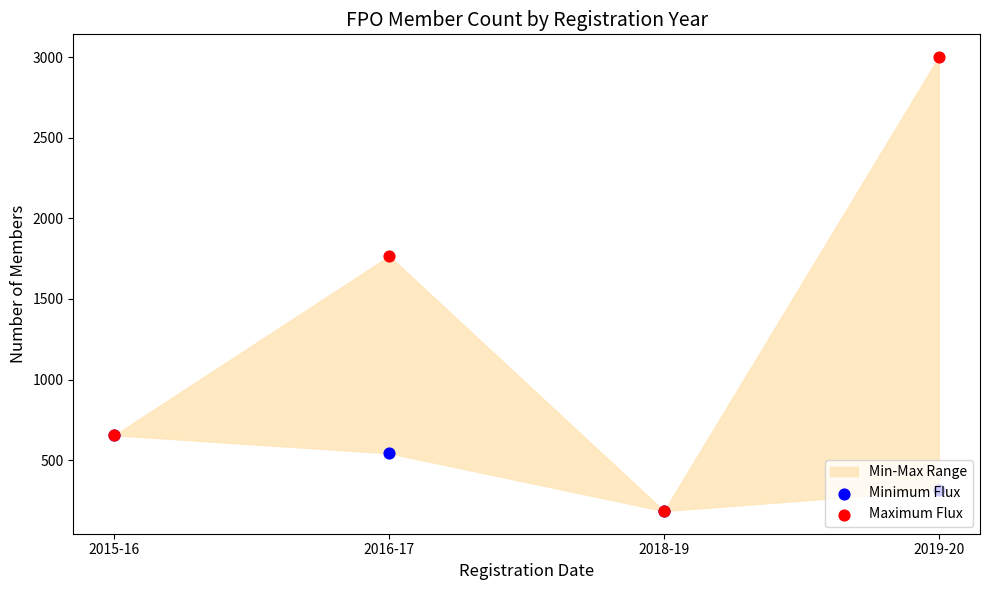

Which series reaches the minimum Y coordinate?

Minimum Flux